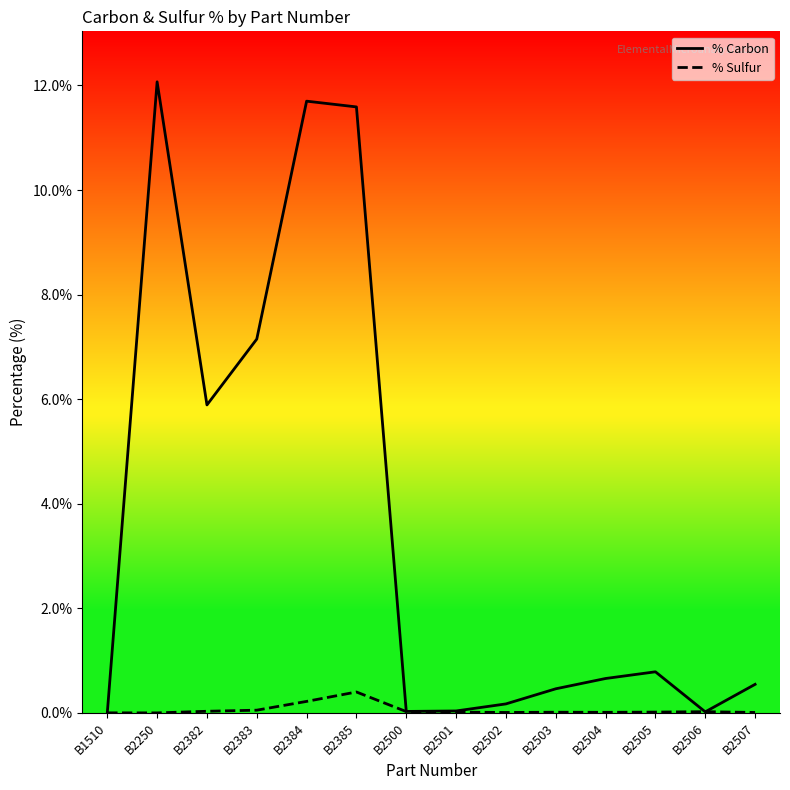

What is the greatest value displayed?

12.1